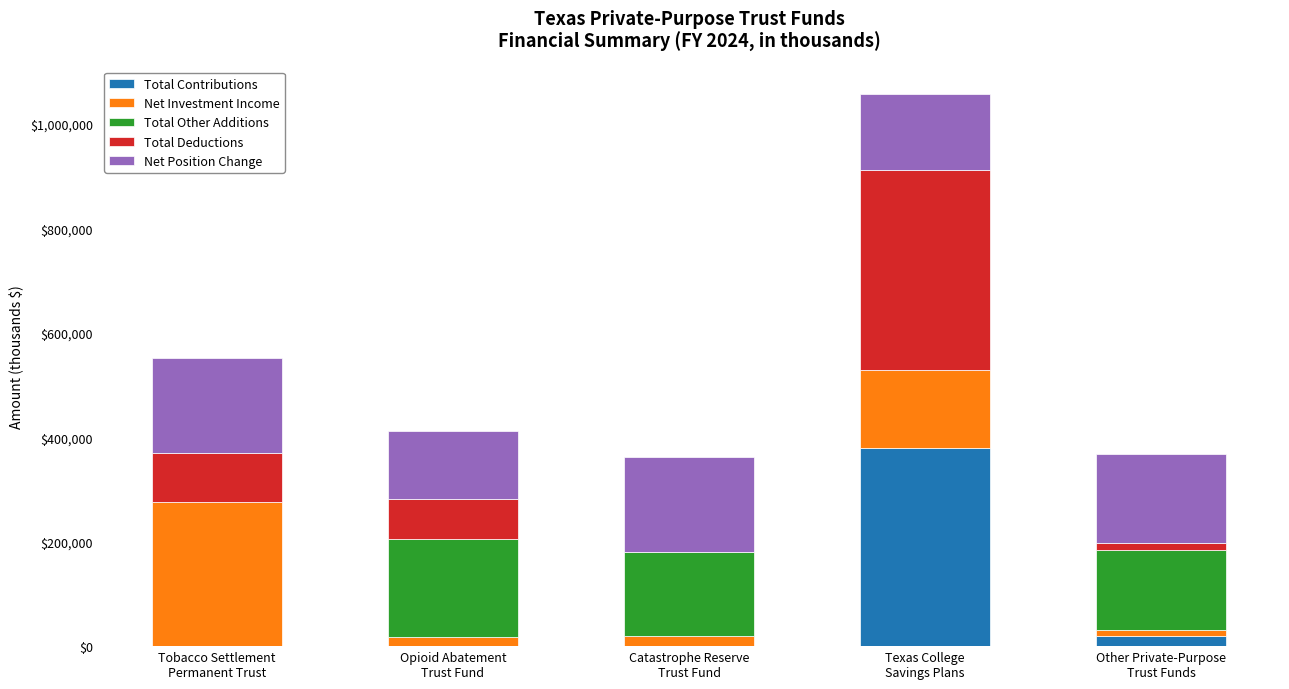

What is the maximum value for Total Contributions?

379842